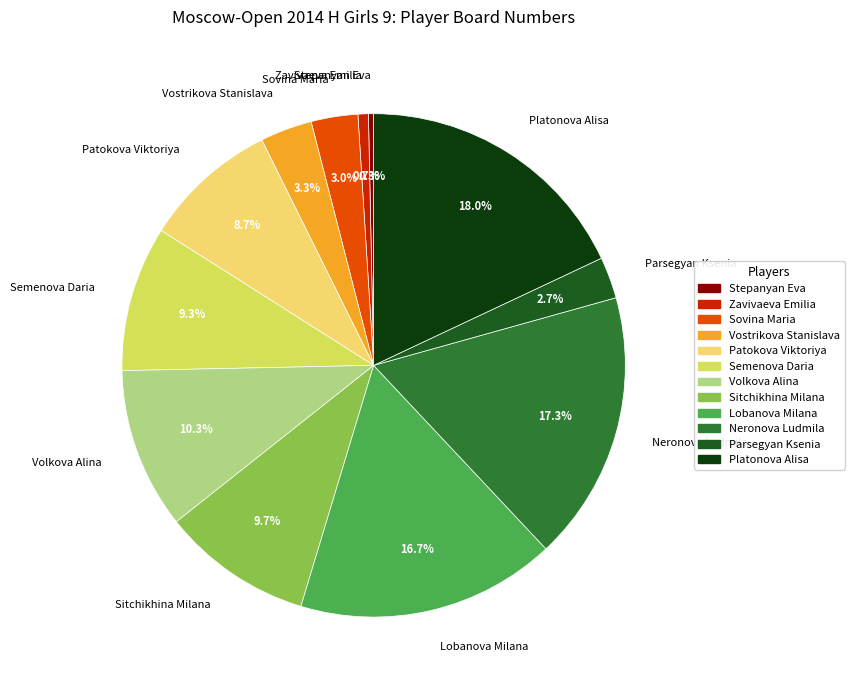

Between Platonova Alisa and Stepanyan Eva, which is larger?

Platonova Alisa